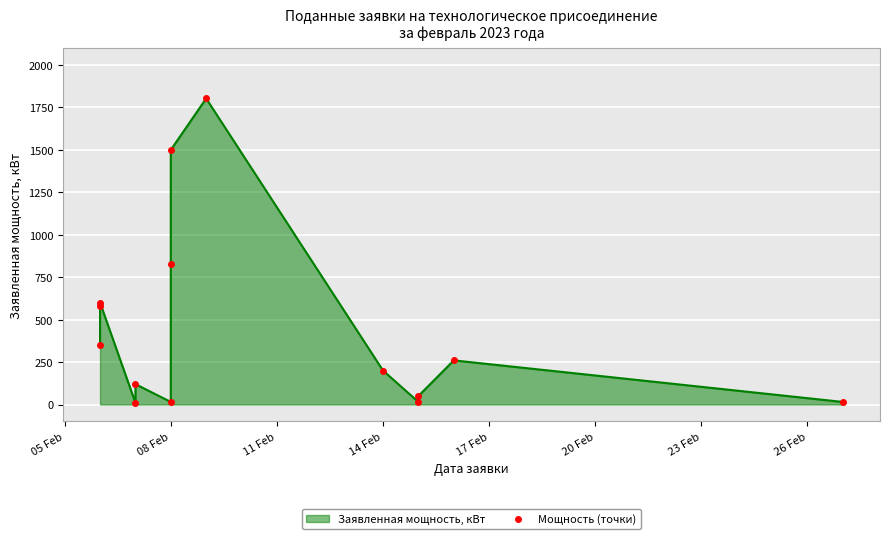

What is the value of the 13th point from the left?

260.0